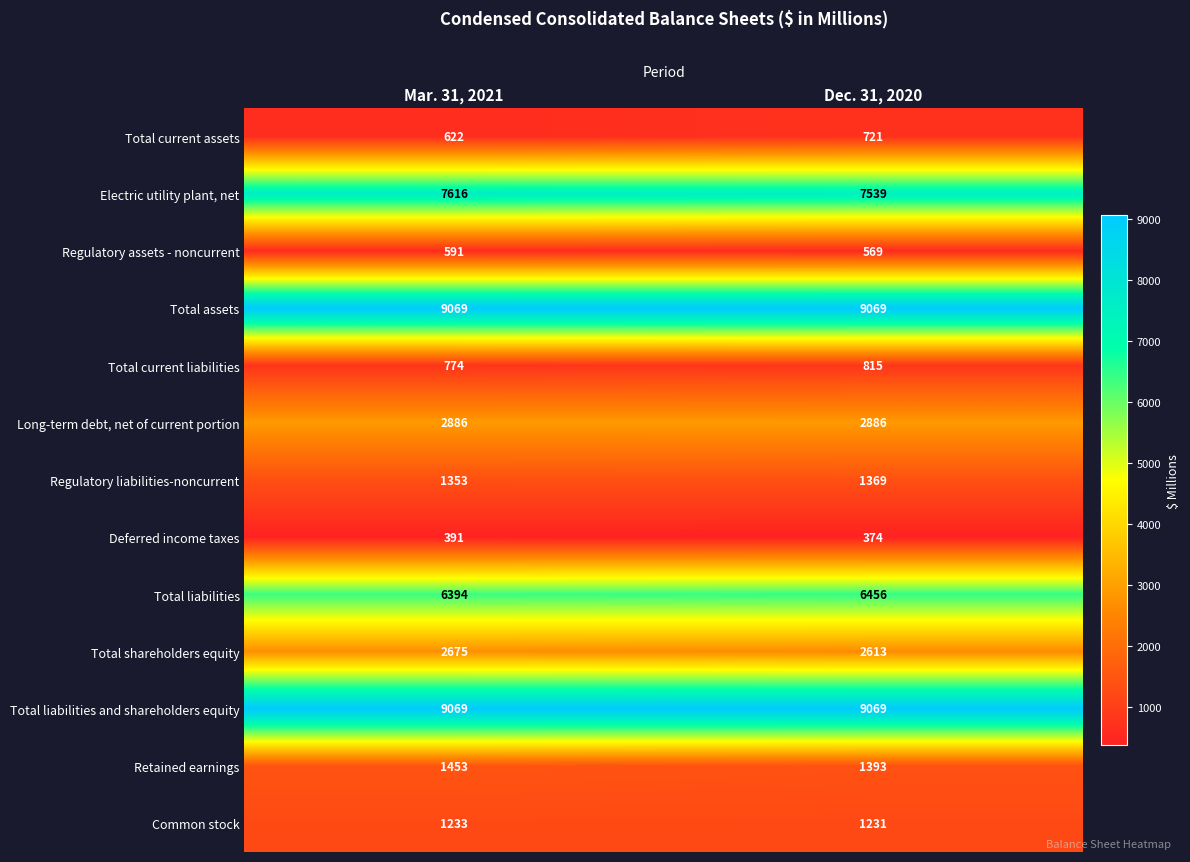

The value of Total liabilities and shareholders equity at Dec. 31, 2020 is 9069. True or false?

True